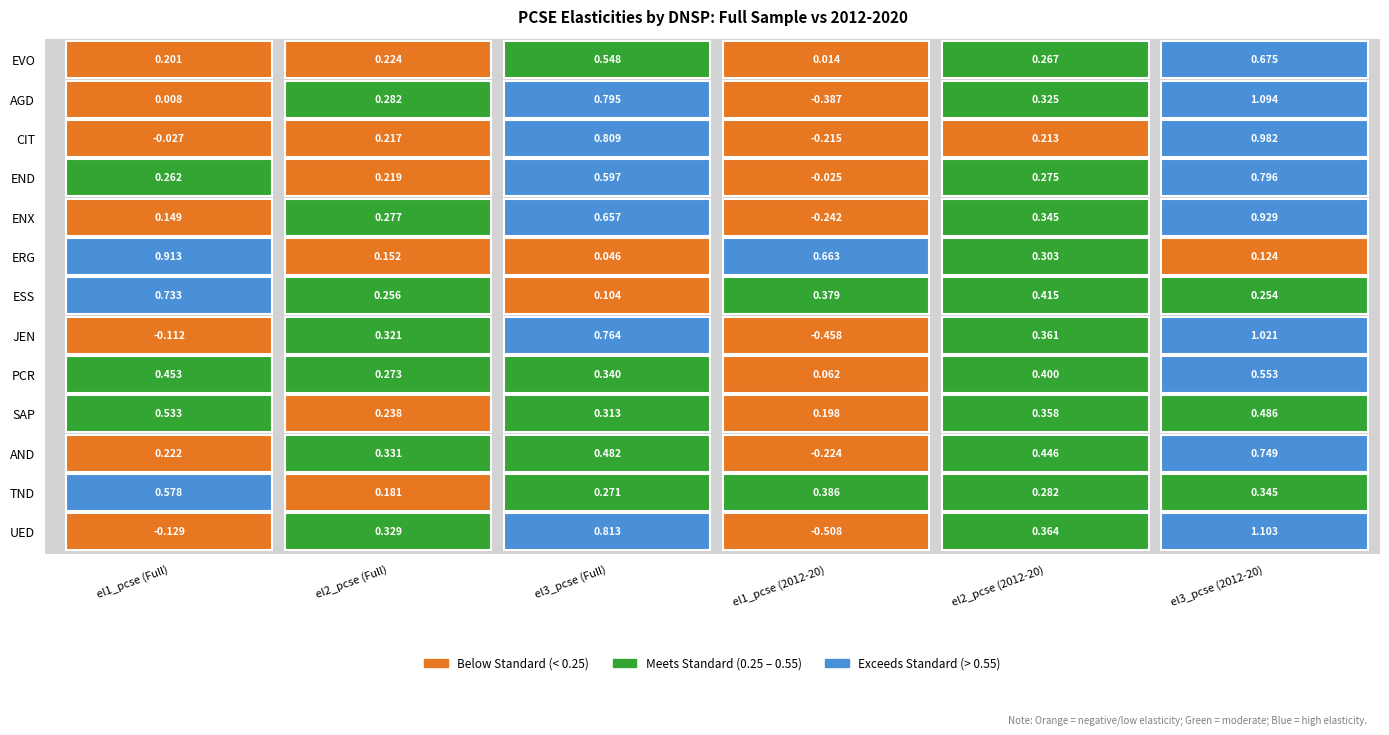

Is the value of TND at ERG greater than the value of SAP at CIT?

Yes